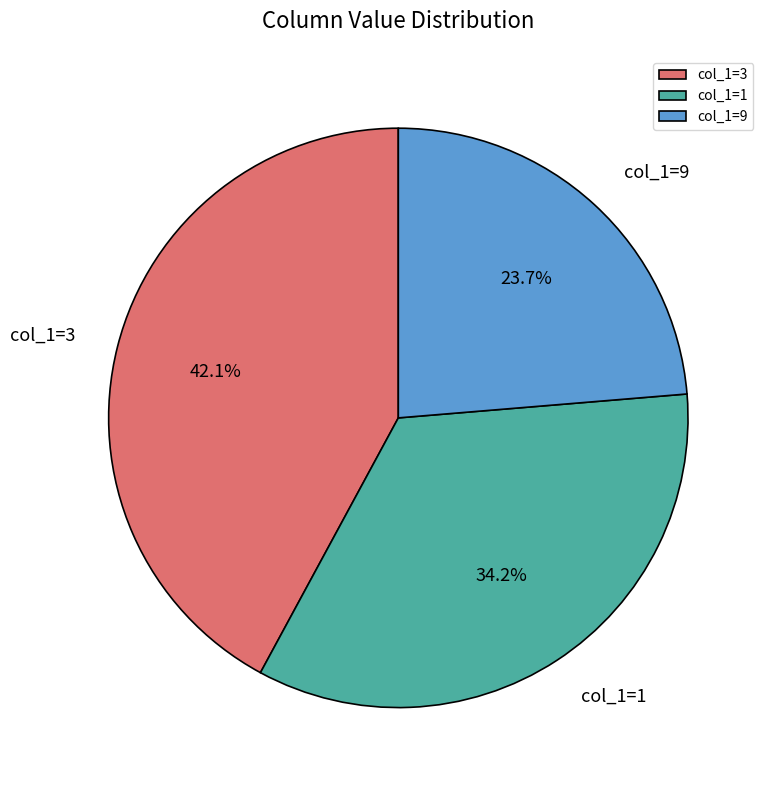

Does any single category account for the majority?

No